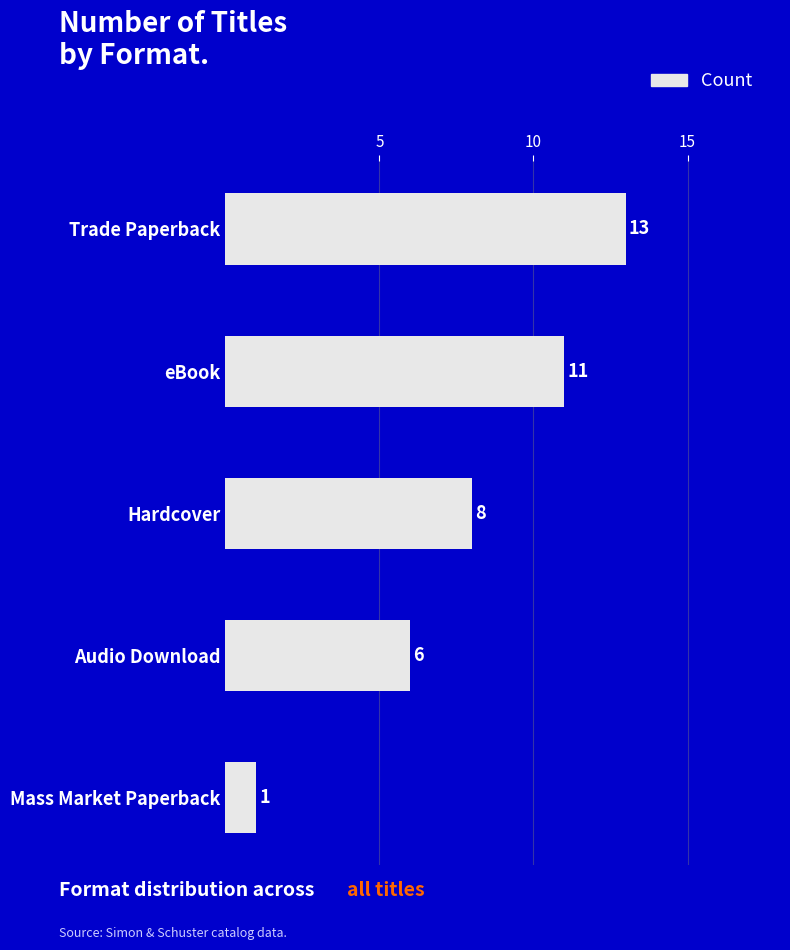

Reading top to bottom, what are all the values shown in this chart?

13	11	8	6	1